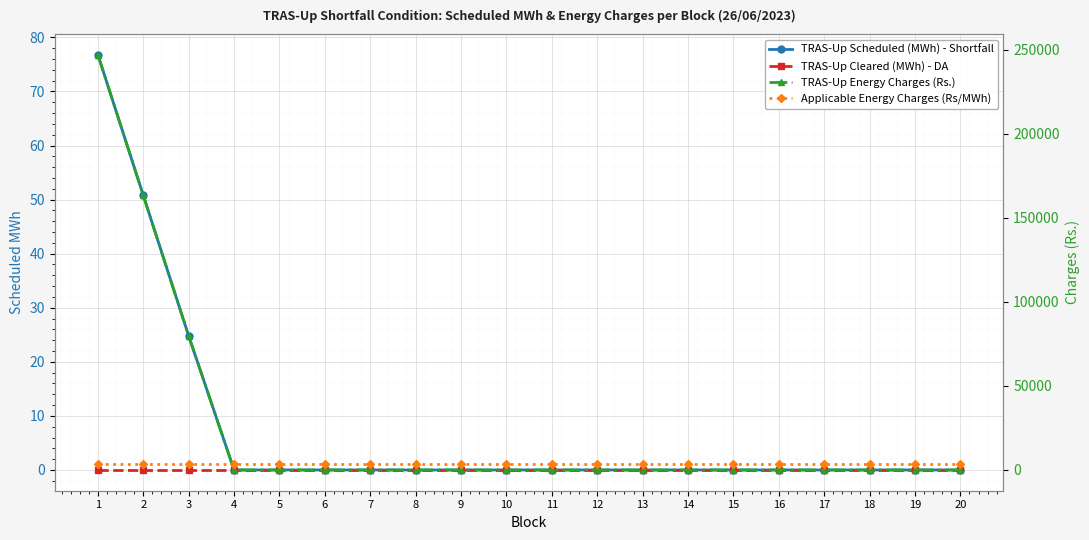

Which label corresponds to the largest value in the chart?

1